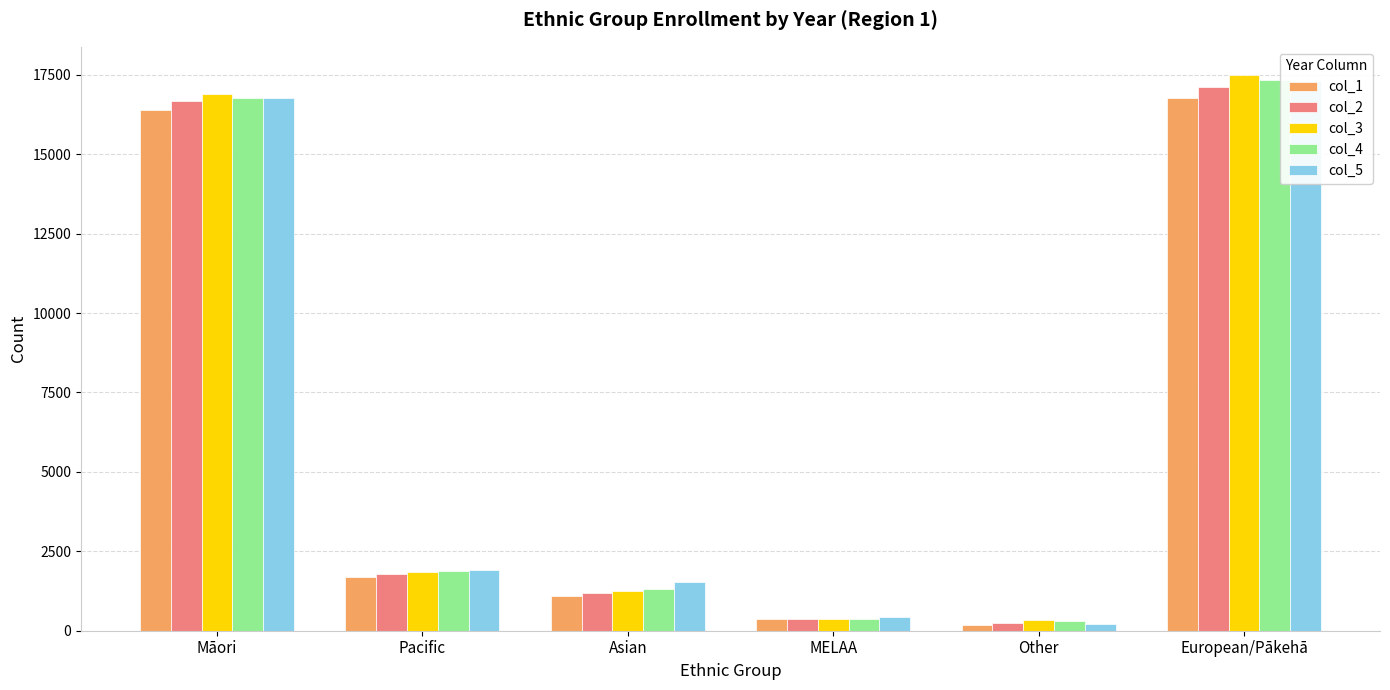

The col_3 series shows 2010 at Asian. True or false?

False